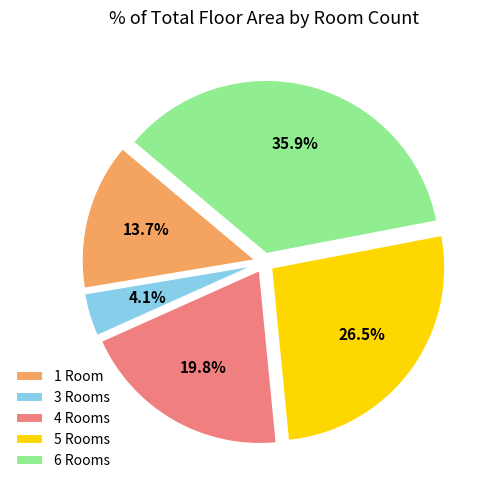

Do 4 Rooms and 1 Room together represent more than half of the pie?

No